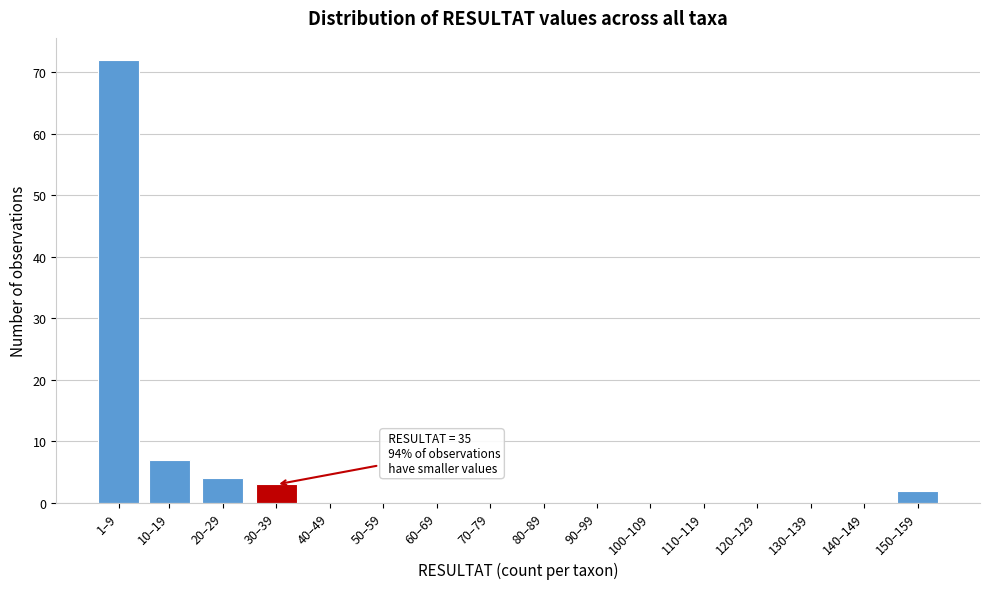

Reading right to left, what are all the values shown in this chart?

150–159=2	140–149=0	130–139=0	120–129=0	110–119=0	100–109=0	90–99=0	80–89=0	70–79=0	60–69=0	50–59=0	40–49=0	30–39=3	20–29=4	10–19=7	1–9=72